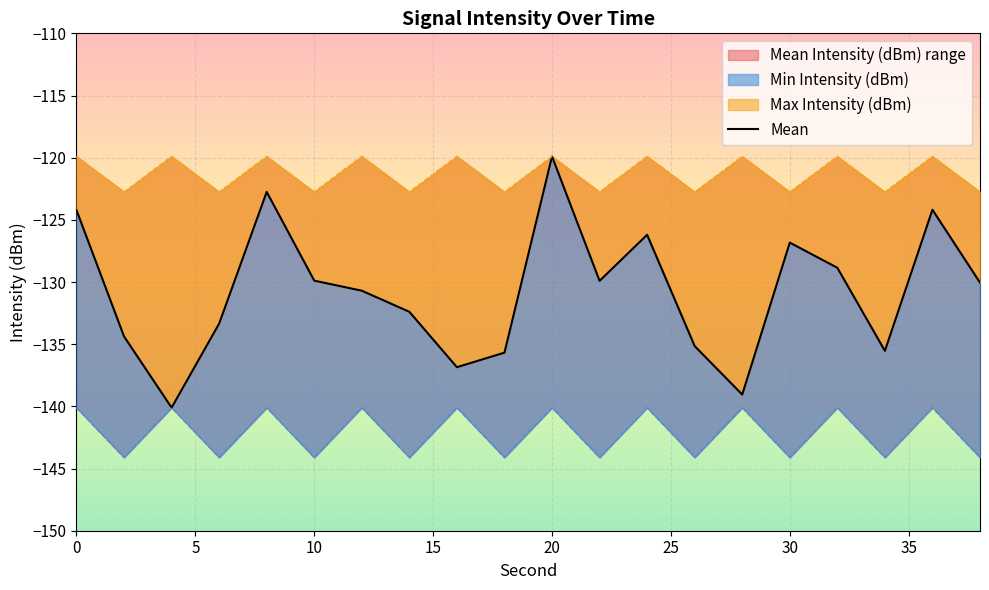

The value at 15 is -78.7. True or false?

False